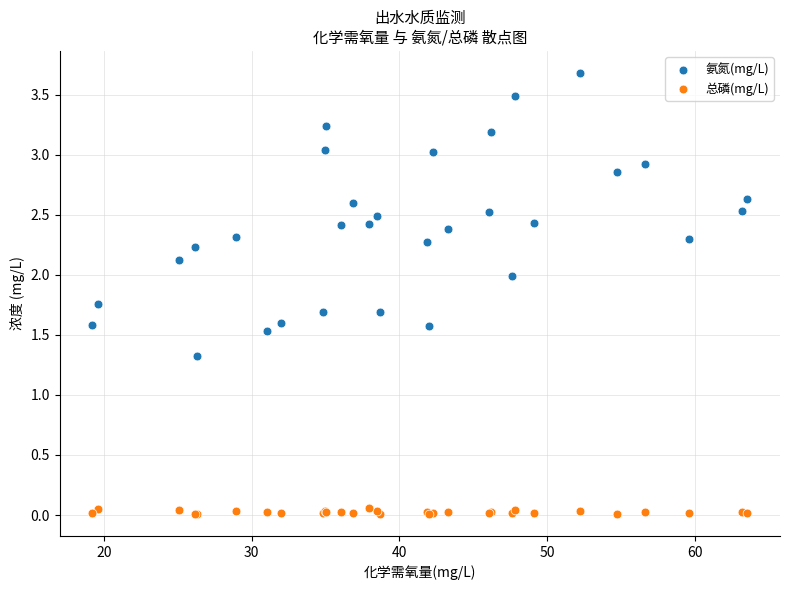

Across all series, what Y value is closest to 1?

1.3